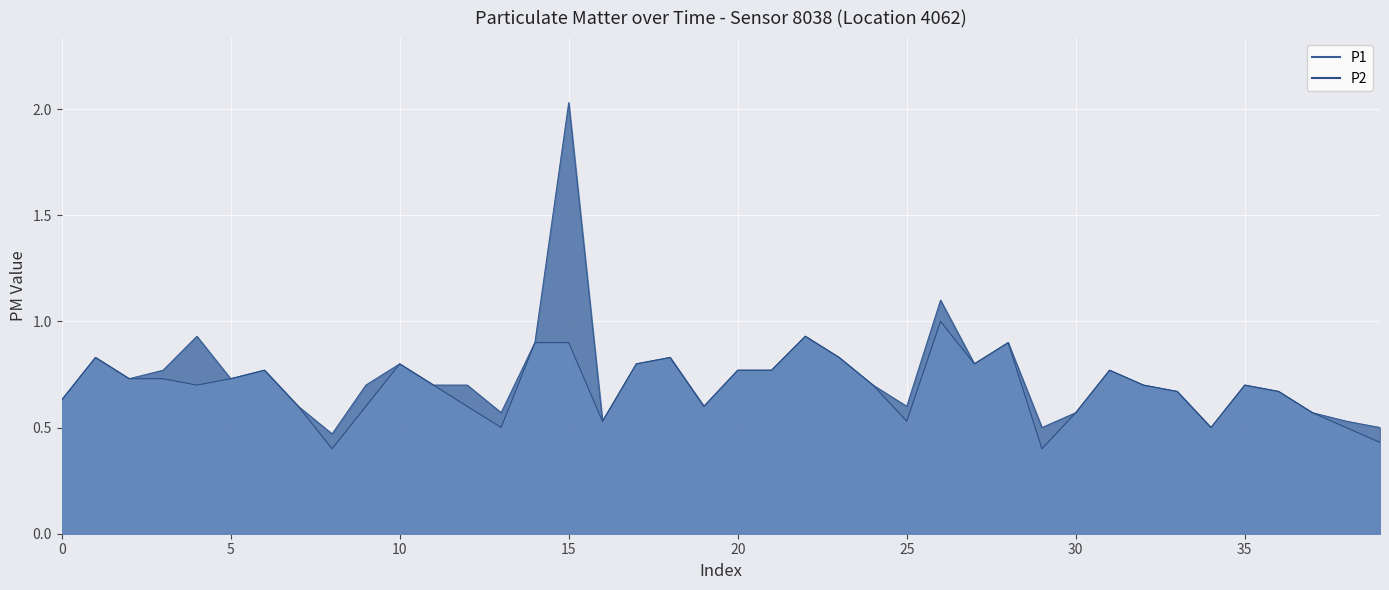

What are all the series names shown in the legend?

P1, P2